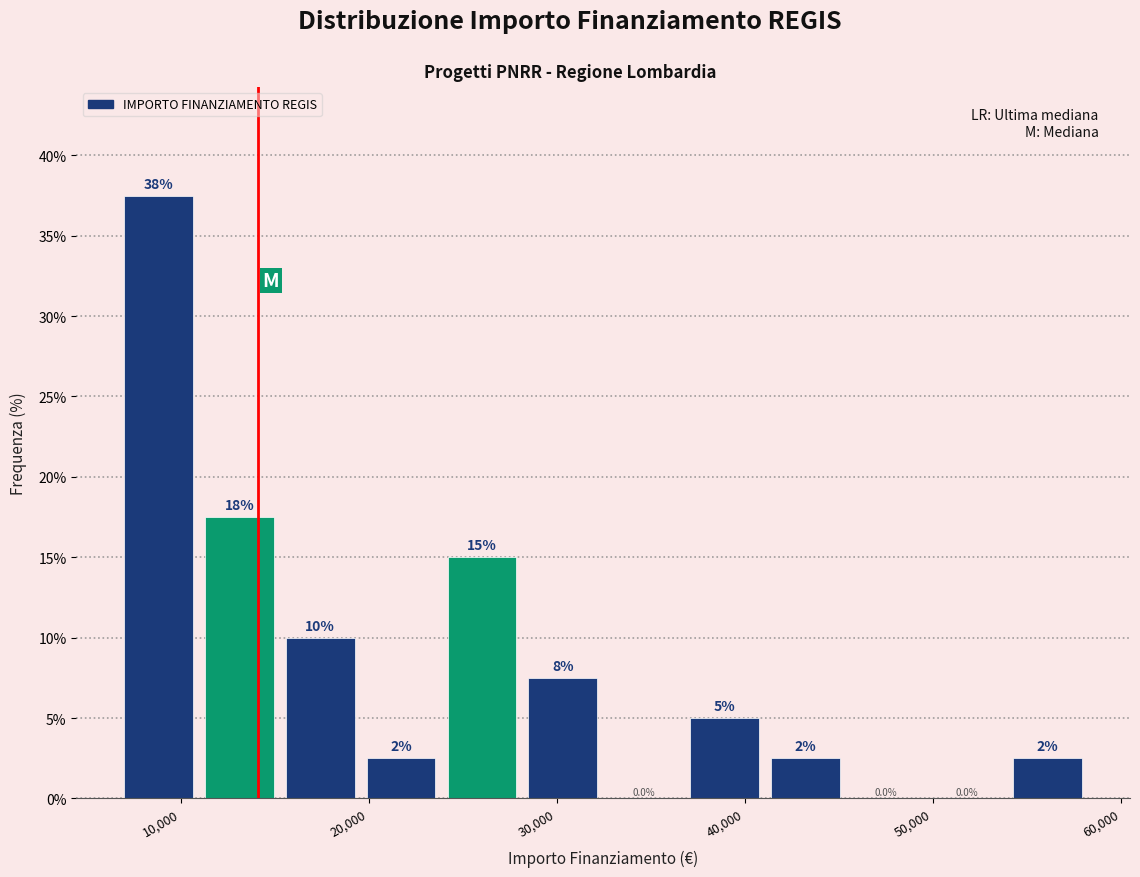

Over which range of the x-axis is the bar tallest?

7000 to 11000